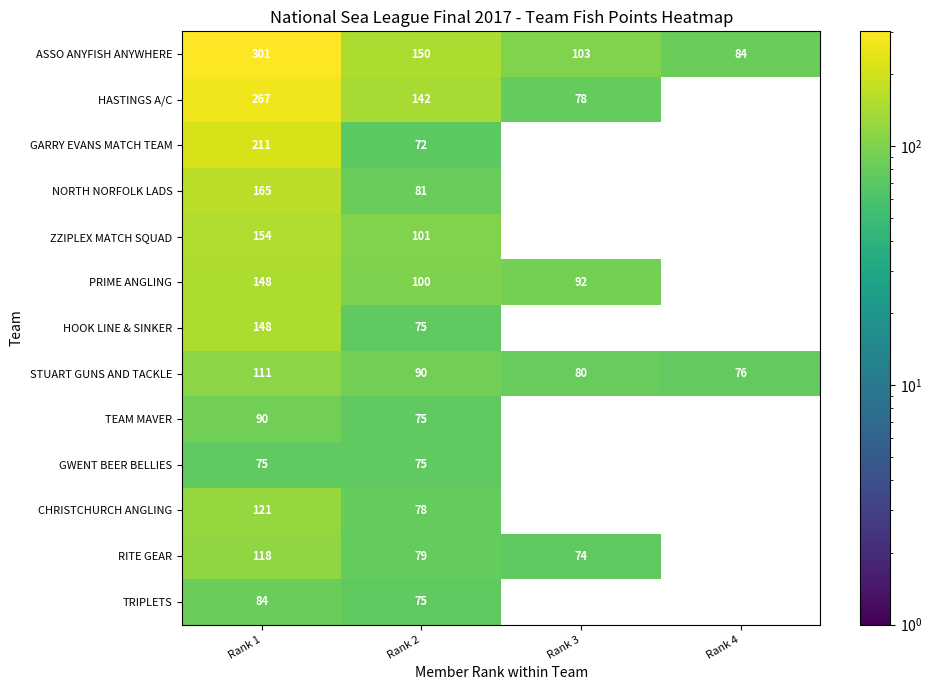

Is the value of RITE GEAR at Rank 2 greater than the value of HOOK LINE & SINKER at Rank 2?

Yes